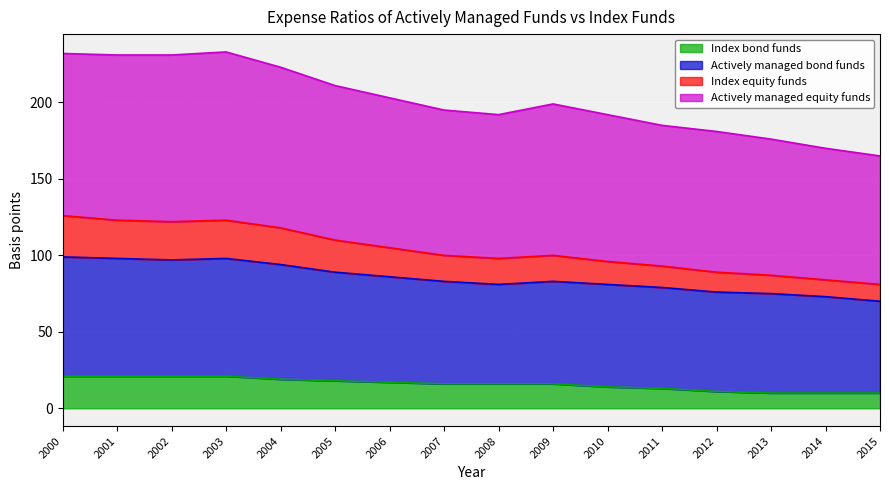

True or false: Index bond funds and Actively managed equity funds intersect in this chart.

False